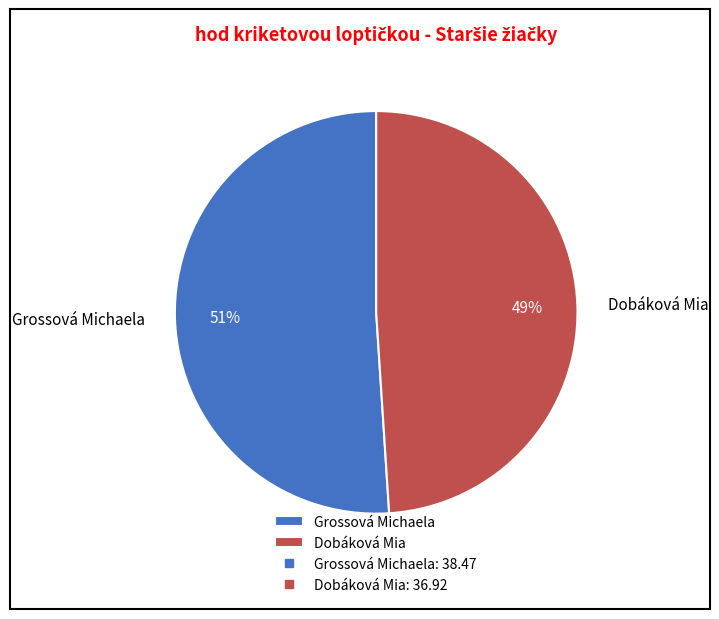

What percentage is the Grossová Michaela slice, to the nearest percent?

51%